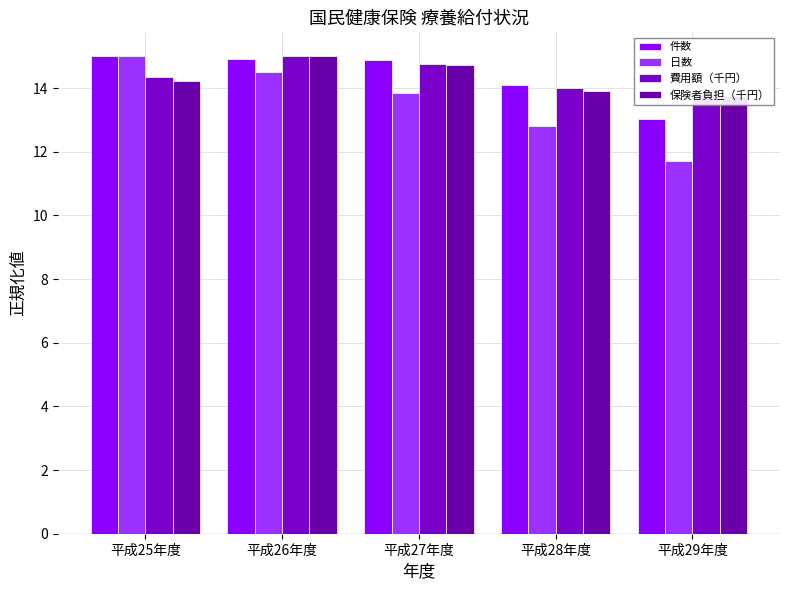

What is the spread (max minus min) of values at 平成26年度?

0.5